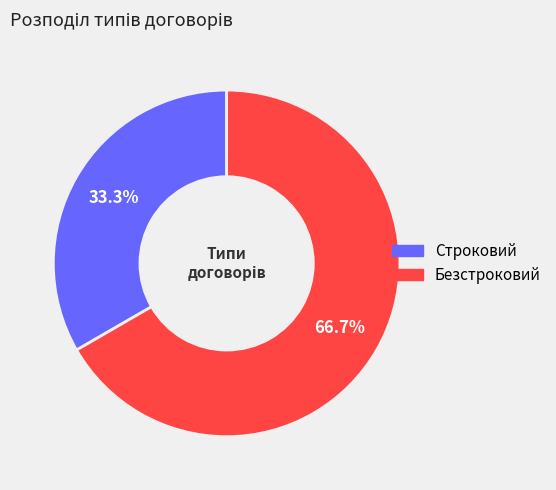

Is the sum of Строковий and Безстроковий greater than half?

Yes